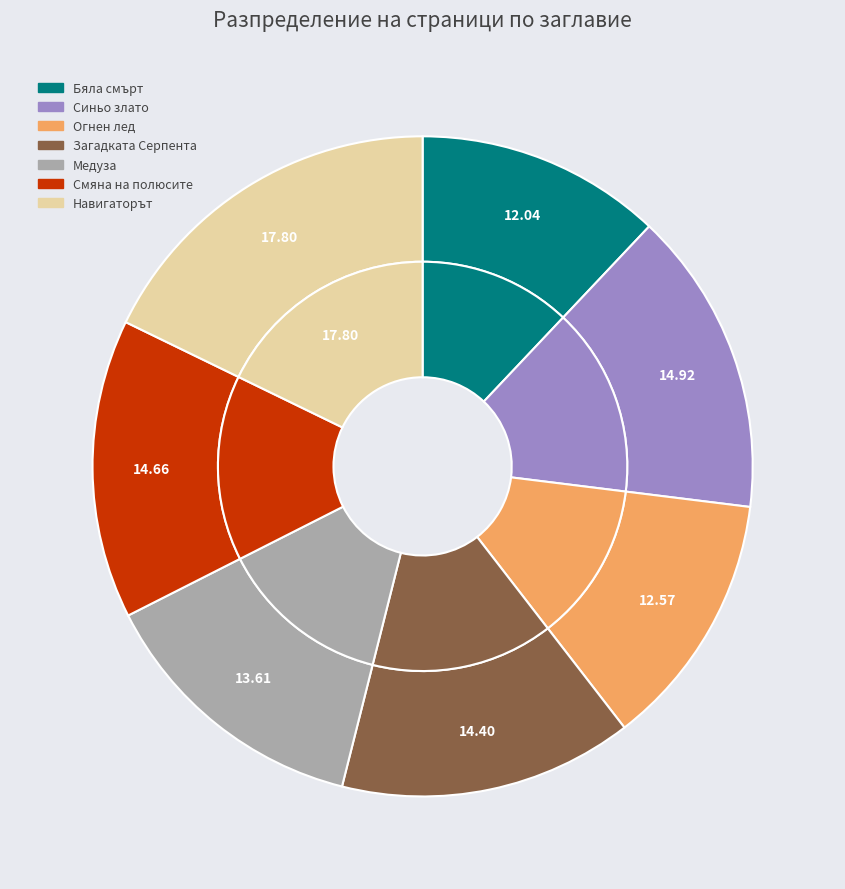

To the nearest percent, what portion does Смяна на полюсите represent?

15%